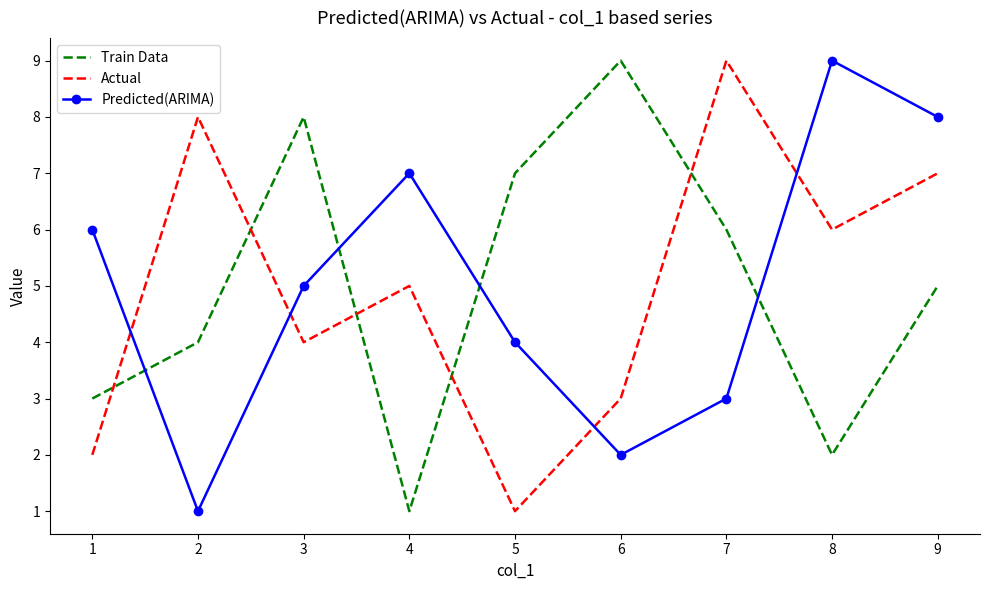

What is the difference between the Predicted(ARIMA) values at 3 and 6?

3